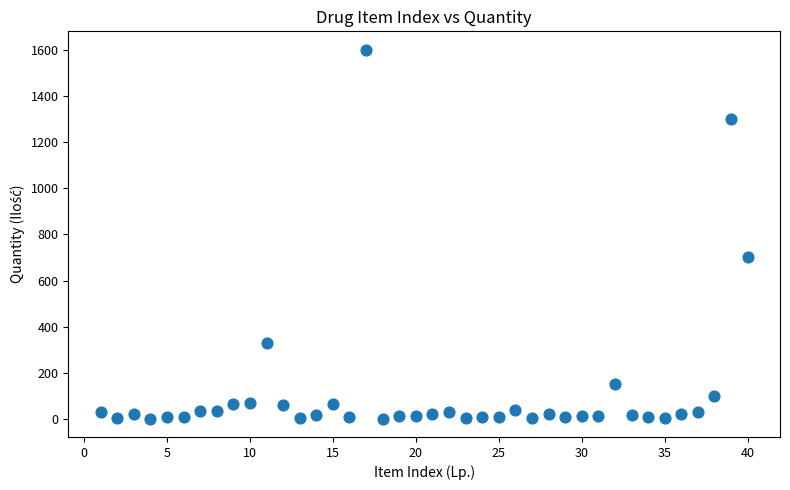

What is the range of Y values (max minus min)?

1598